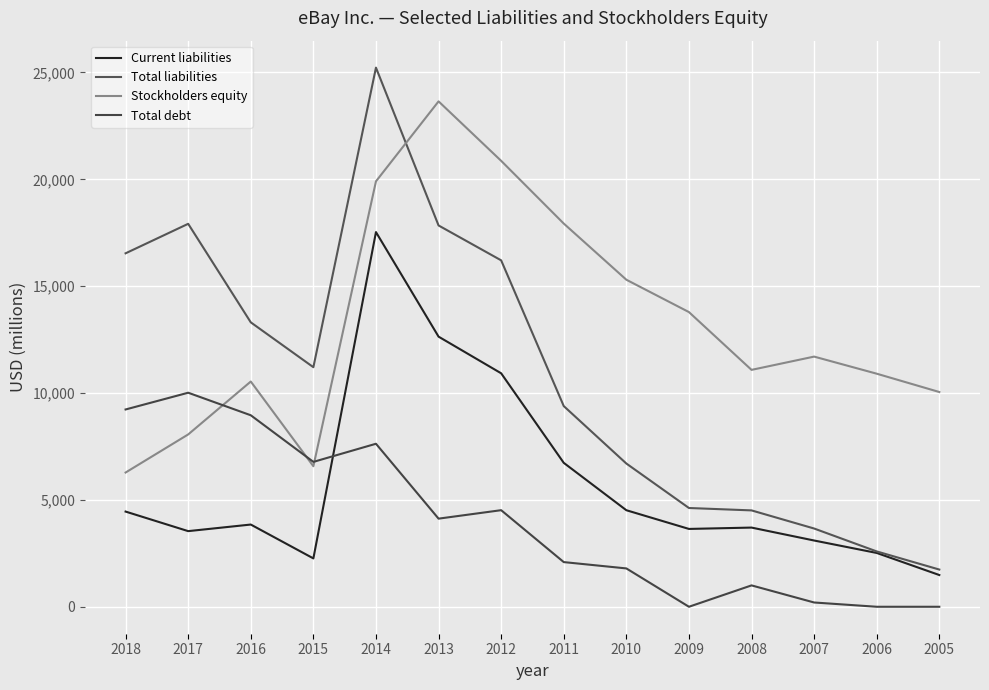

Which category has the highest value in the Total liabilities series?

2014